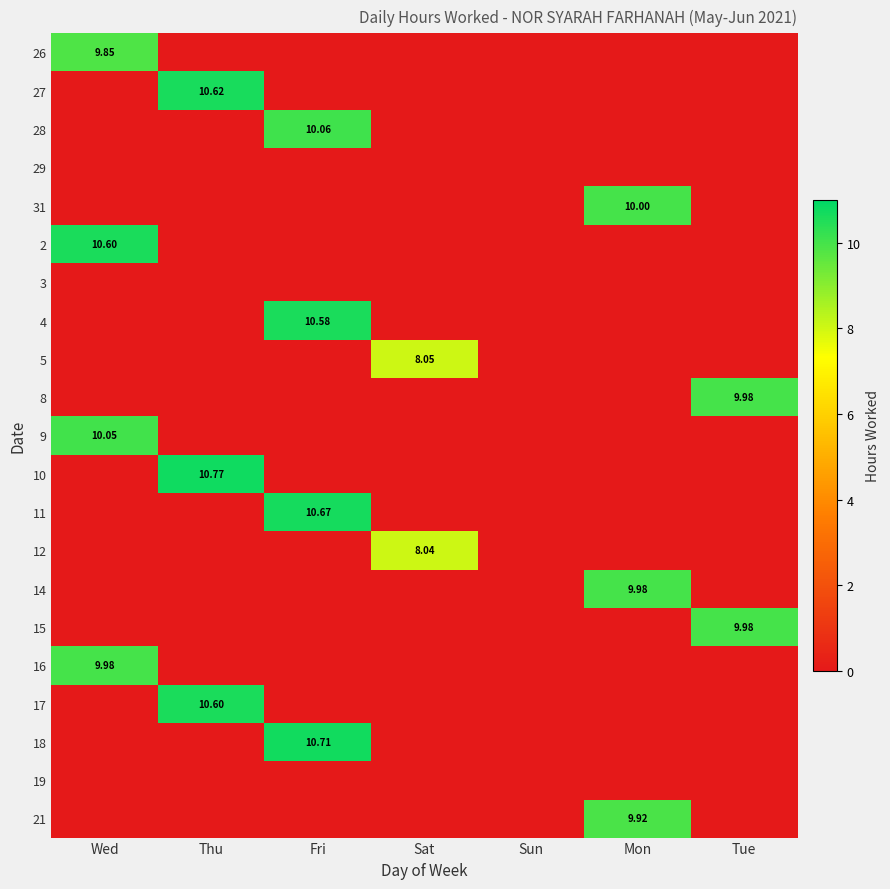

List the series in order of their peak value, lowest first.

29, 3, 19, 12, 5, 26, 21, 8, 14, 15, 16, 31, 9, 28, 4, 2, 17, 27, 11, 18, 10